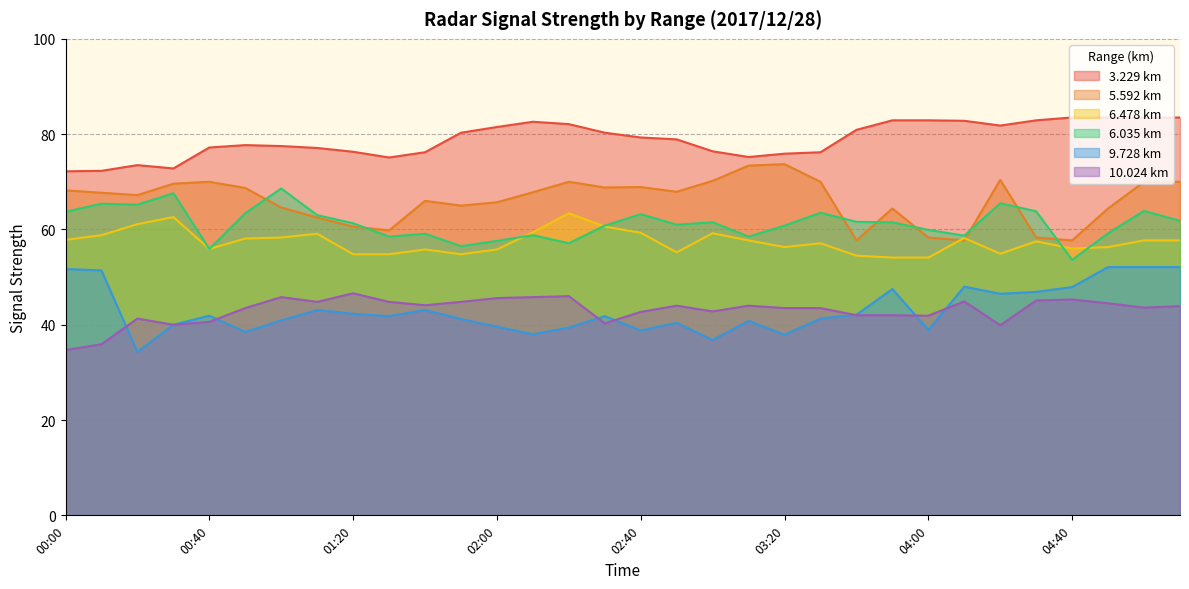

Which series has the largest total across all categories?

3.229 km